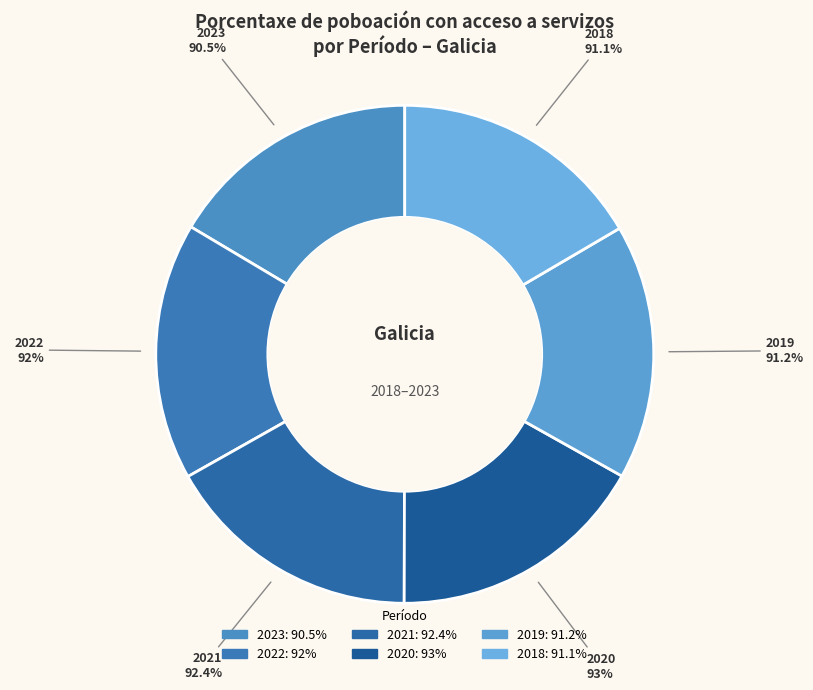

What percentage do 2022 and 2021 together represent?

33.5%